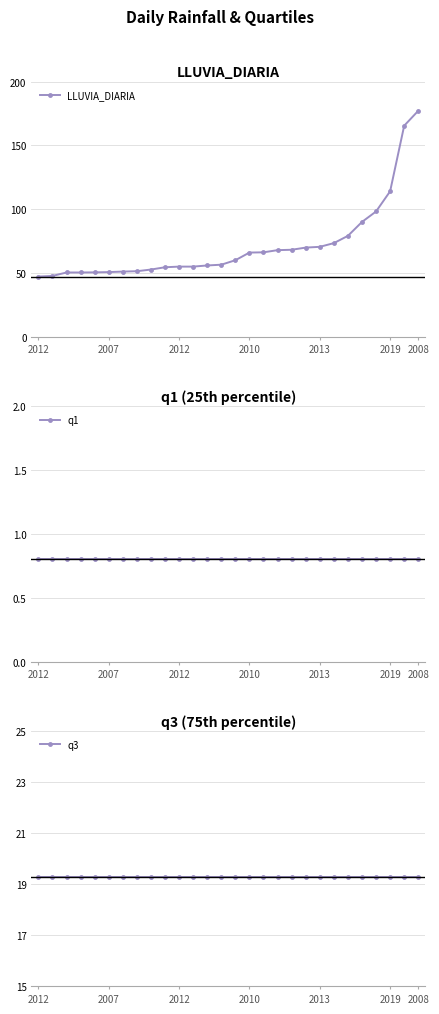

True or false: q3 and LLUVIA_DIARIA cross at least once.

False